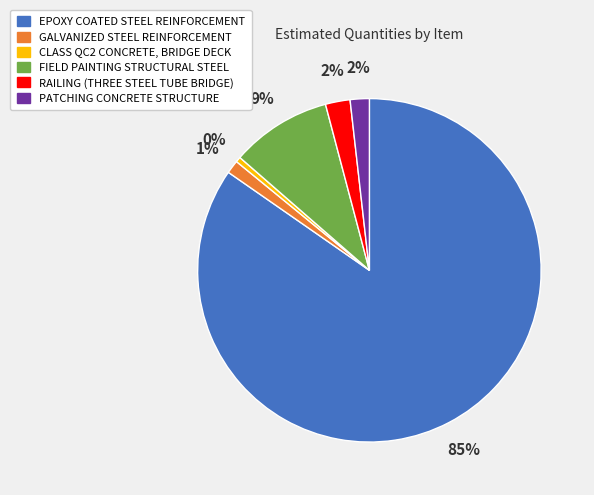

What is the largest slice in the pie chart?

EPOXY COATED STEEL REINFORCEMENT